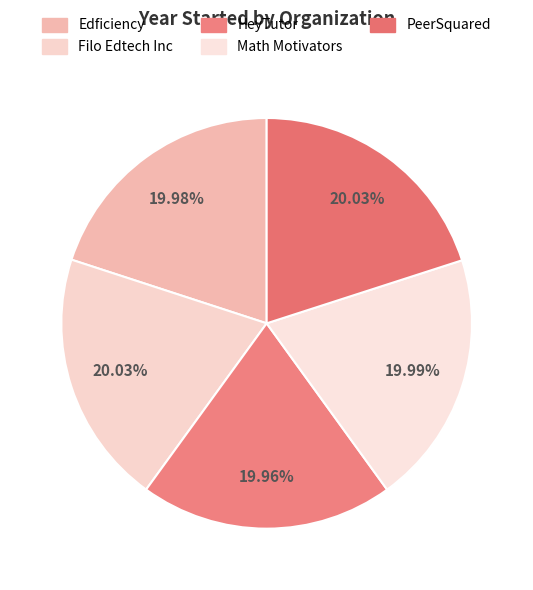

True or false: Edficiency accounts for 9% of the total.

False